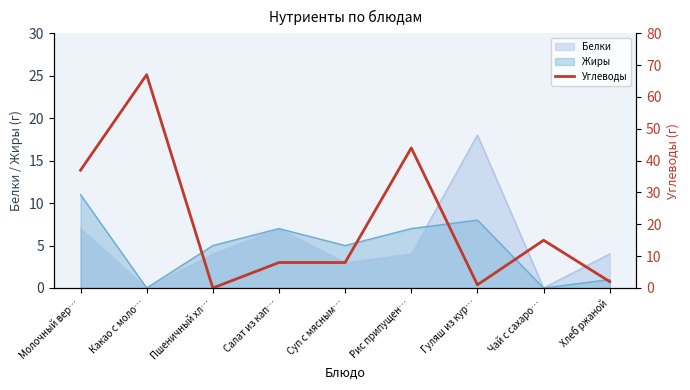

How many points are lower than both their immediate neighbors (excluding endpoints)?

2